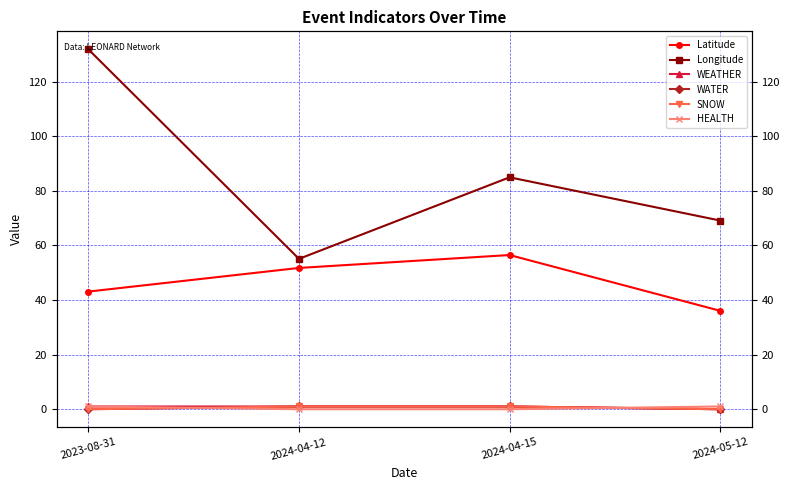

Reading left to right, what are all the values shown in this chart?

Latitude: 43.1	51.8	56.5	36.1
Longitude: 131.9	55.1	85.0	69.1
WEATHER: 1.0	1.0	1.0	0.0
WATER: 0.0	1.0	1.0	0.0
SNOW: 0.0	1.0	1.0	0.0
HEALTH: 1.0	0.0	0.0	1.0